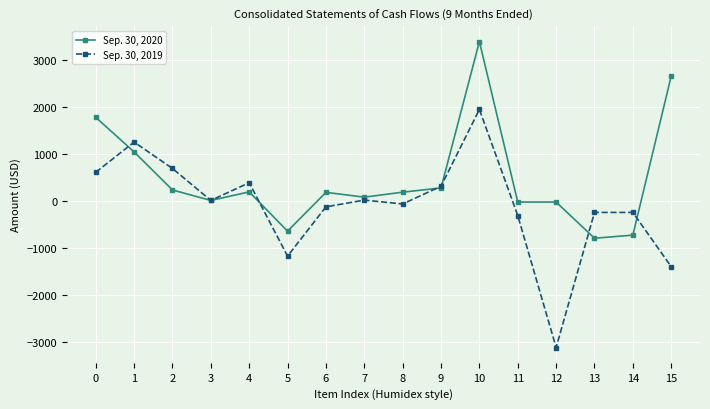

At which category does the chart reach its peak across all series?

10